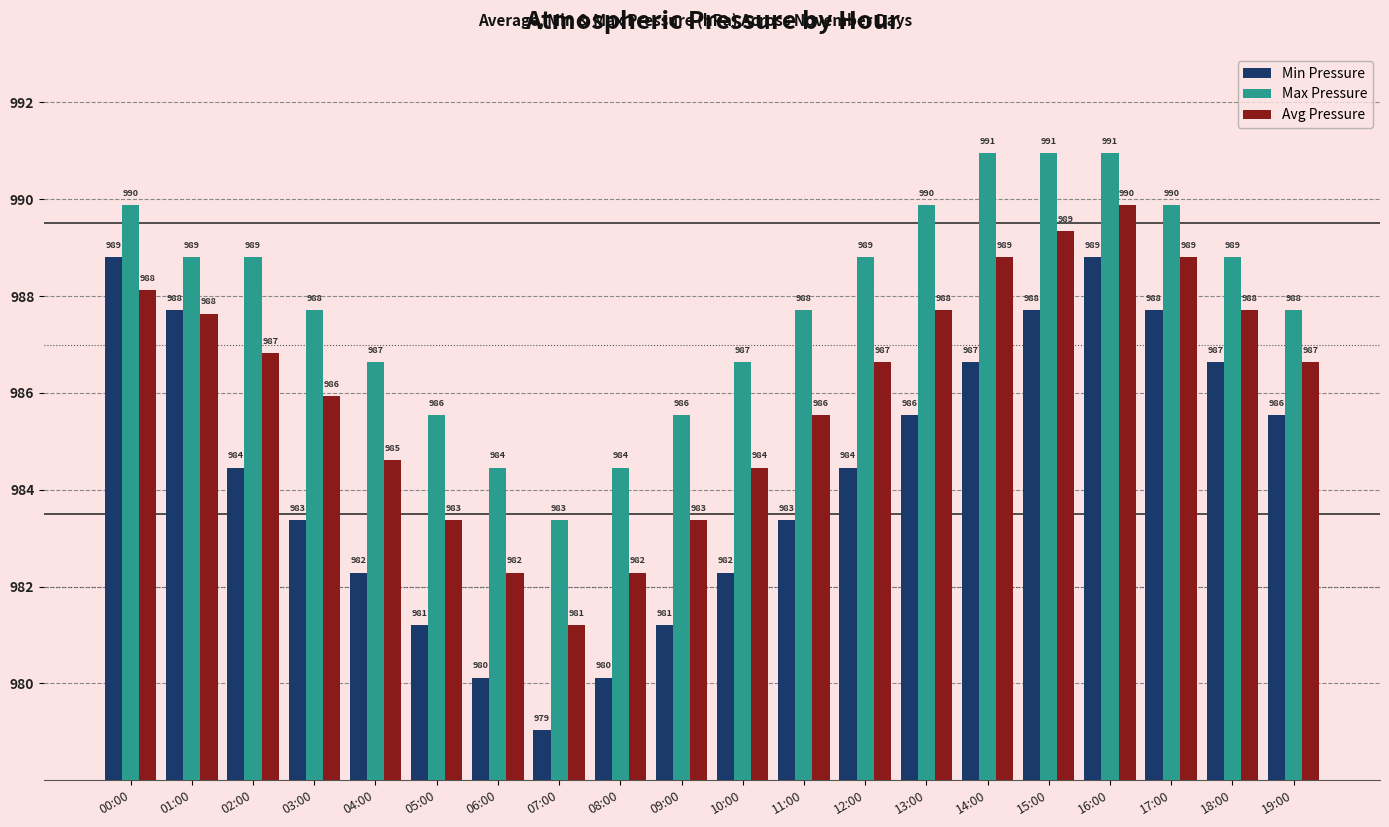

How many categories are shown in the chart?

20